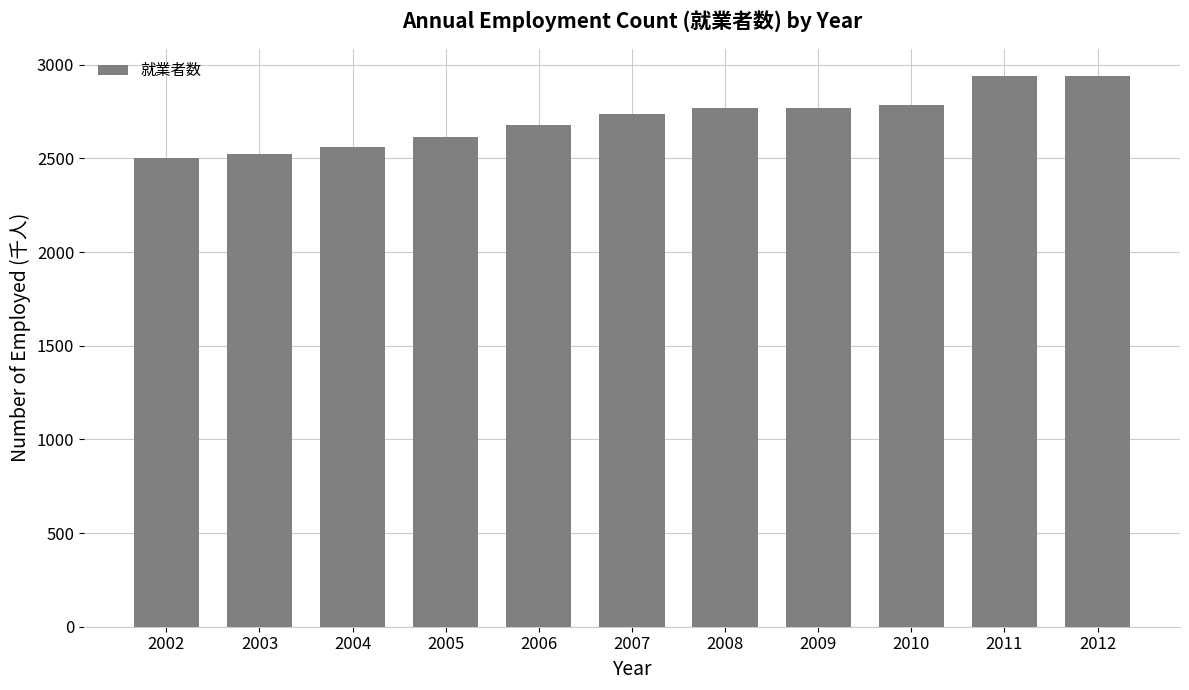

What is the ratio of the value at 2012 to the value at 2007?

1.1